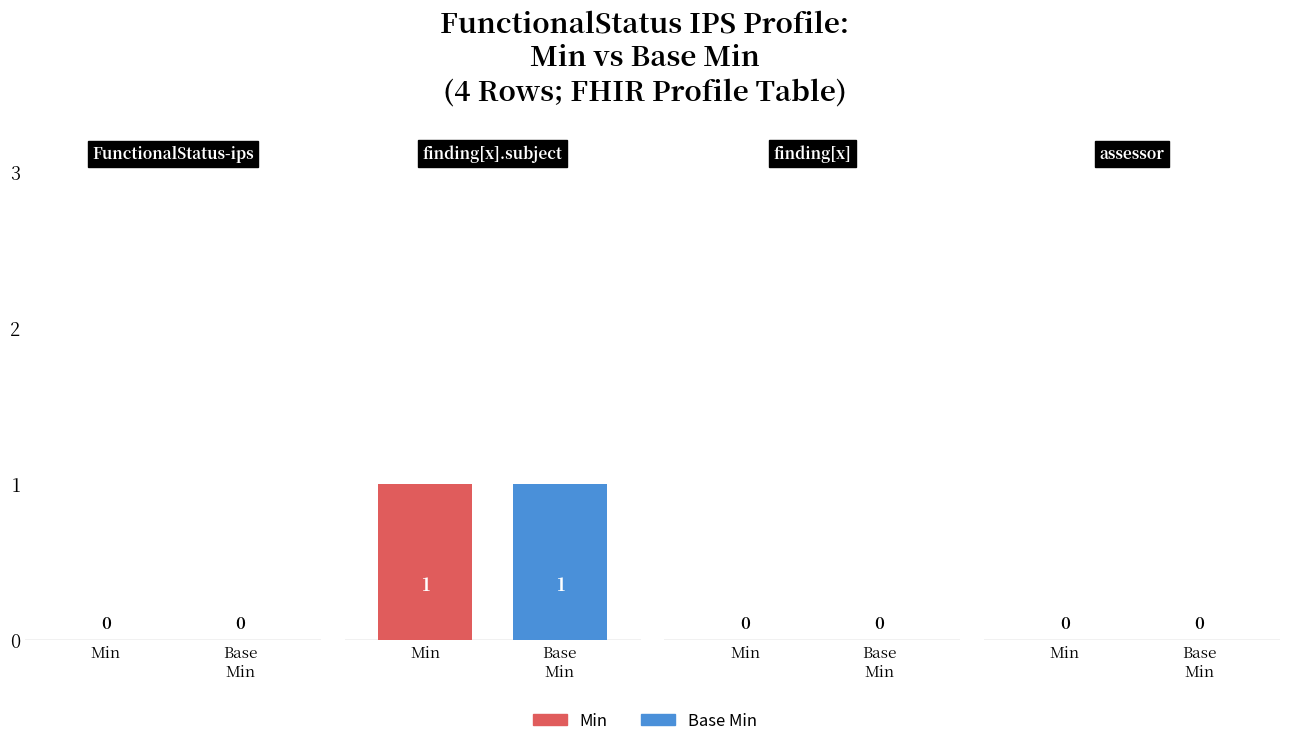

Reading left to right, what are all the values shown in this chart?

Min: 0	1	0	0
Base Min: 0	1	0	0